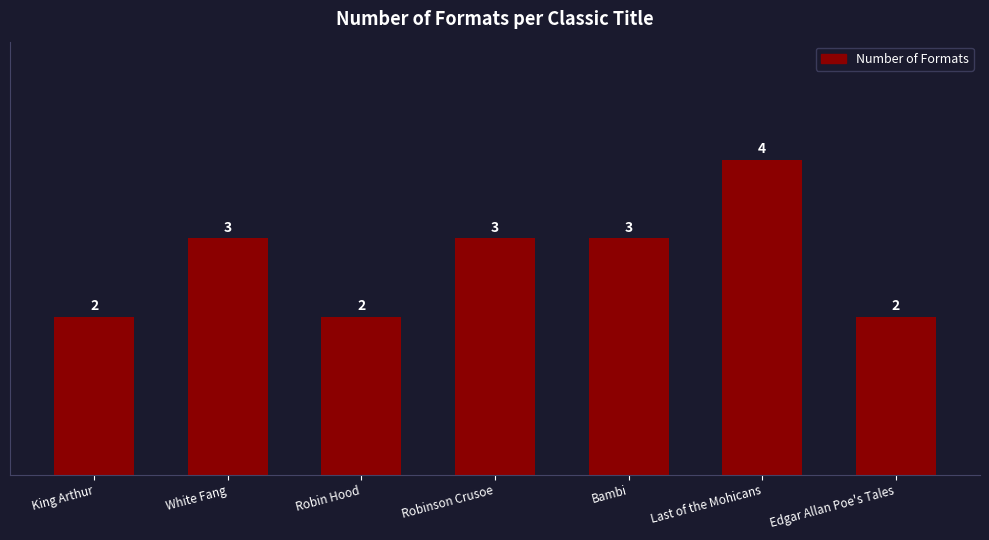

What is the average value?

3